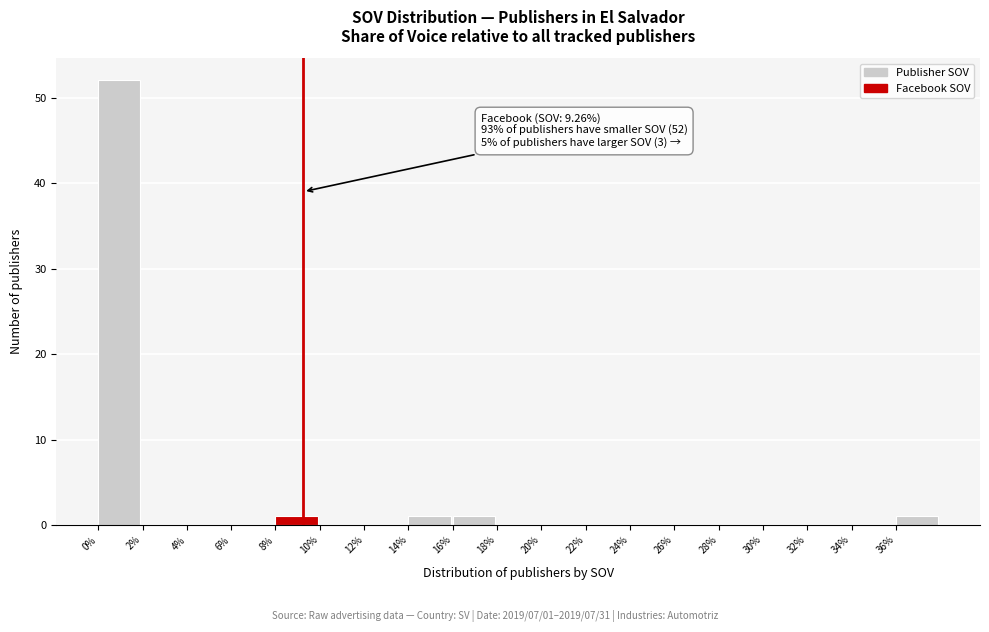

Over which range of the x-axis is the bar tallest?

0 to 2